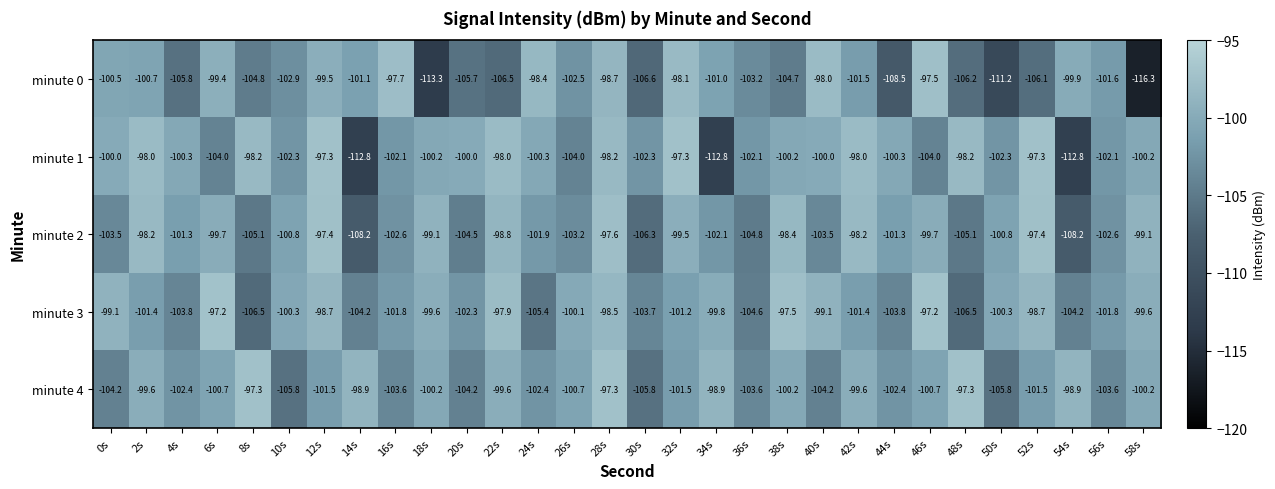

What is the highest value of the minute 3 series?

-97.2